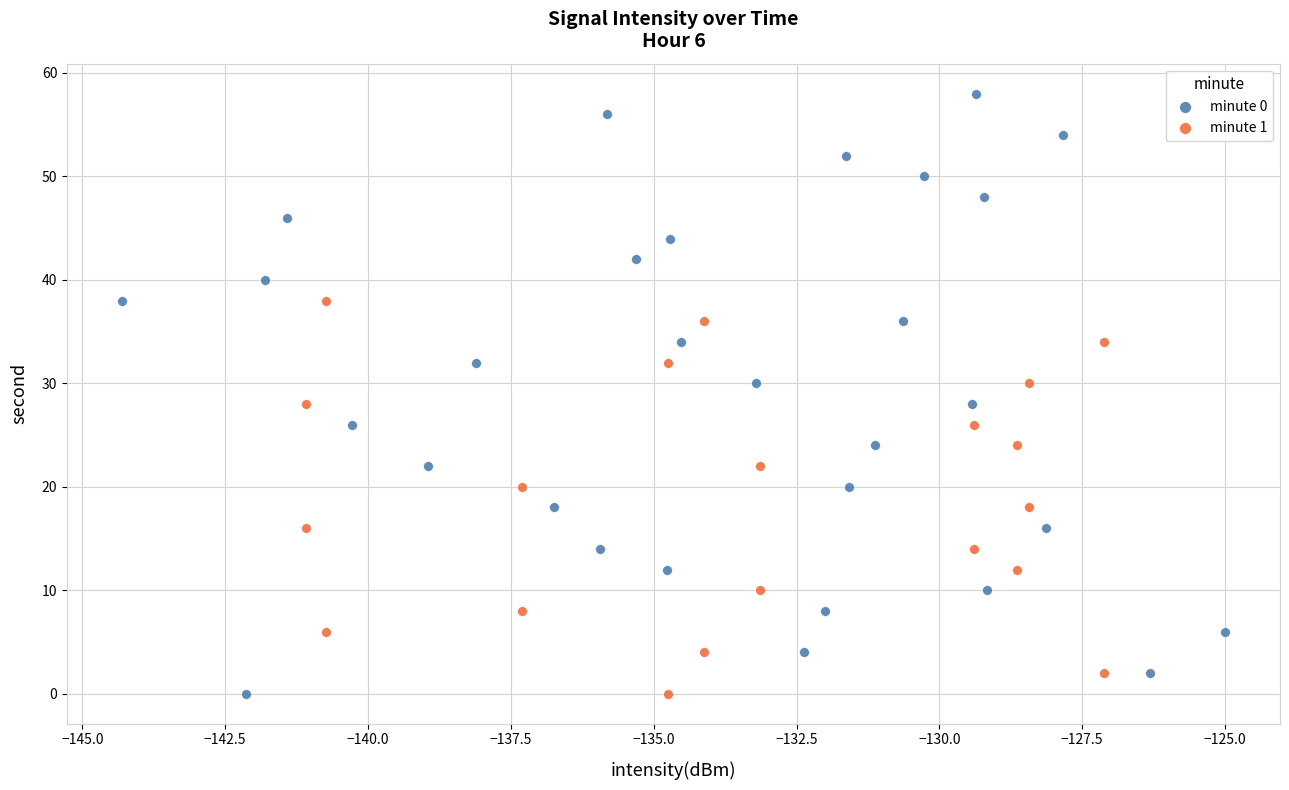

Which series reaches the maximum Y coordinate?

minute 0